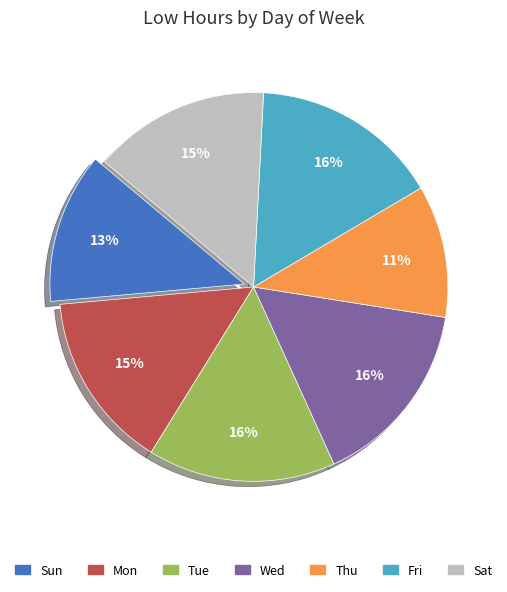

Do Thu and Fri together represent more than half of the pie?

No